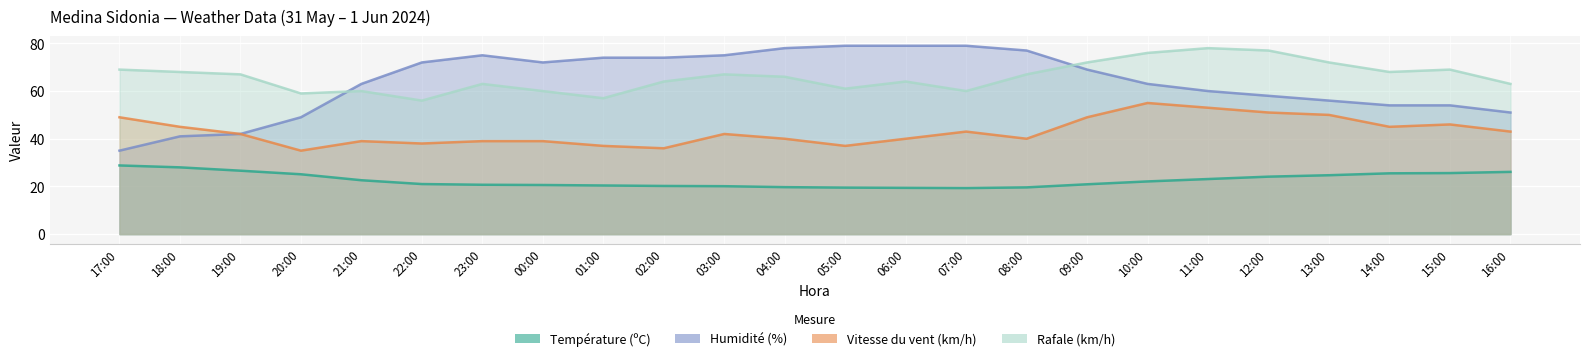

What is the difference between the maximum and minimum values in the Humidité (%) series?

44.0